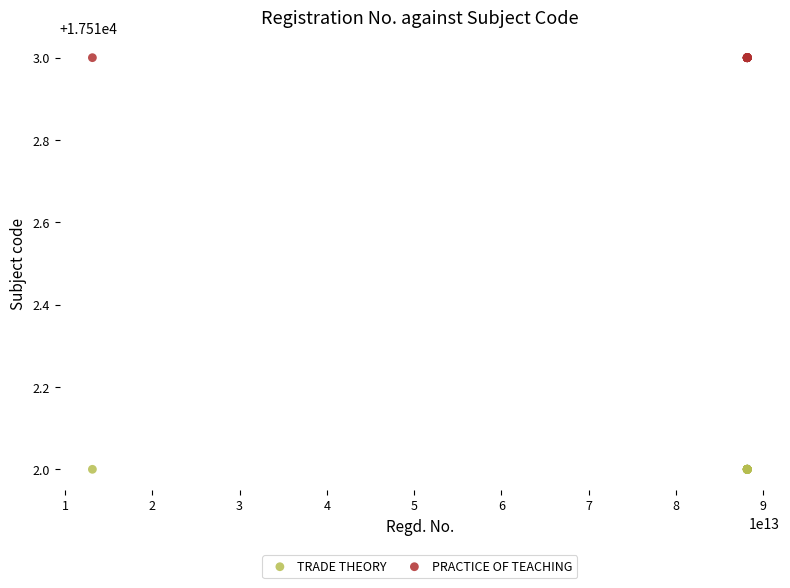

Which series contains the lowest Y value?

TRADE THEORY